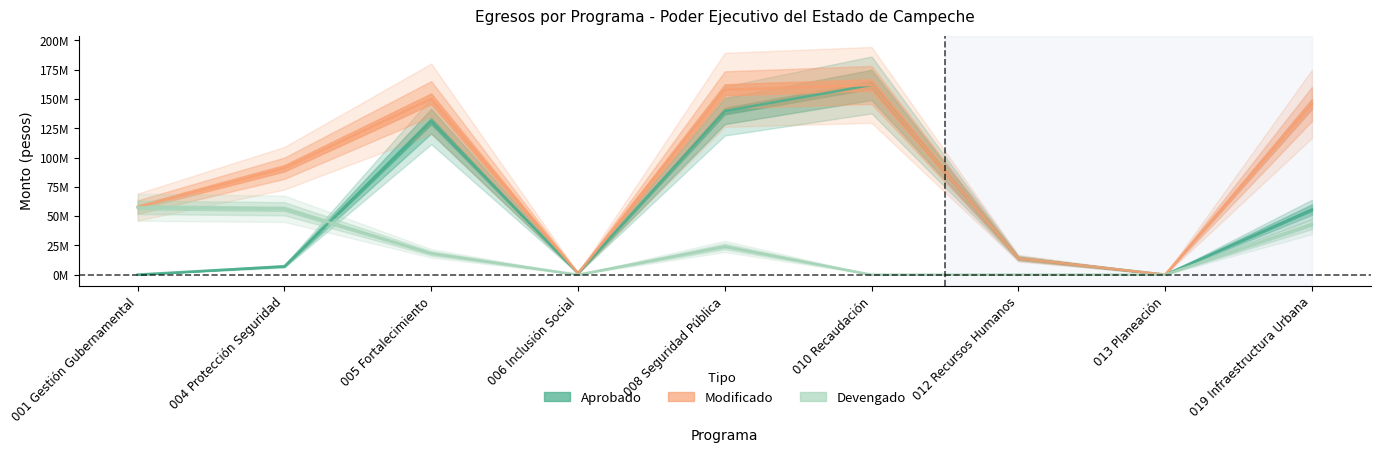

Count the number of data series in this chart.

3